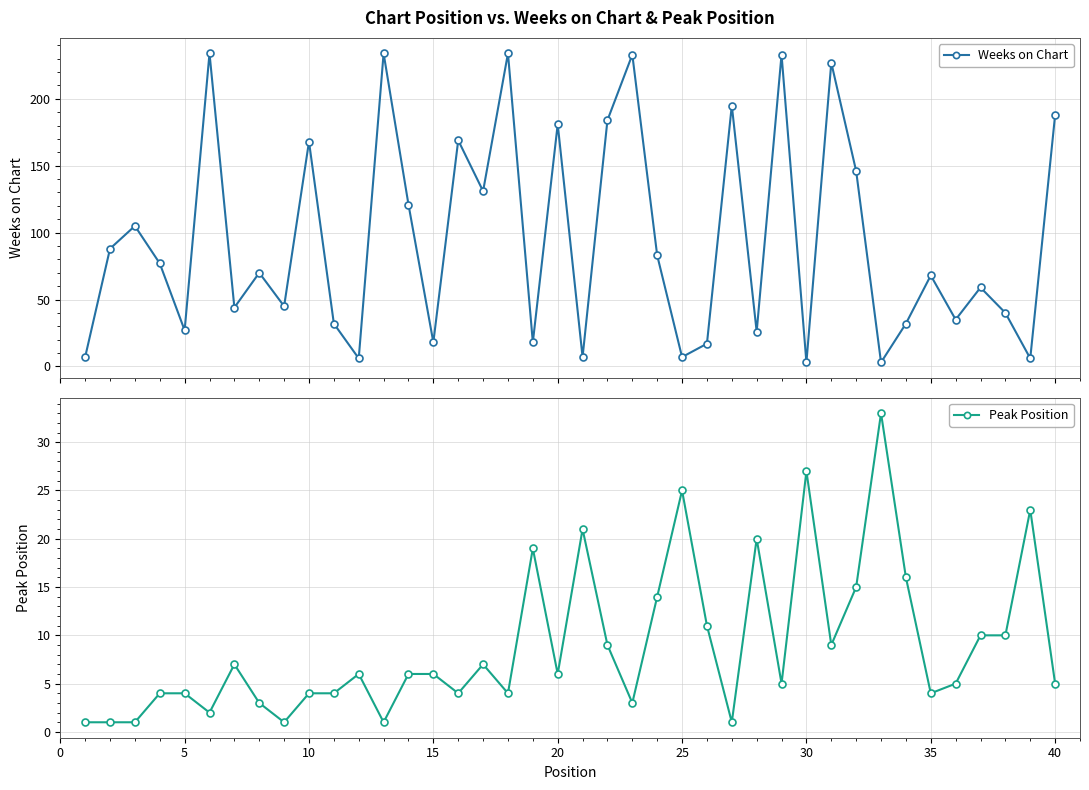

Reading left to right, transcribe all the data shown in this chart.

Weeks on Chart: 7	88	105	77	27	234	44	70	45	168	32	6	234	121	18	169	131	234	18	181	7	184	233	83	7	17	195	26	233	3	227	146	3	32	68	35	59	40	6	188
Peak Position: 1	1	1	4	4	2	7	3	1	4	4	6	1	6	6	4	7	4	19	6	21	9	3	14	25	11	1	20	5	27	9	15	33	16	4	5	10	10	23	5